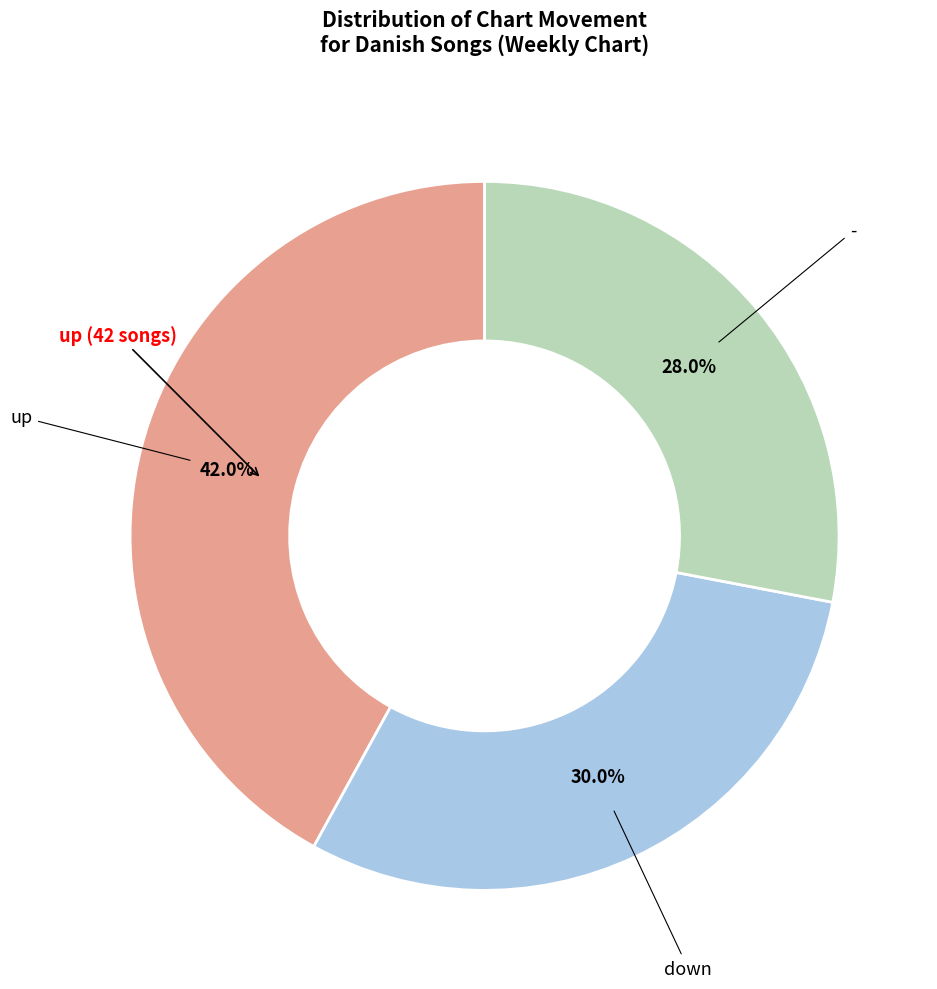

How many slices are in this pie chart?

3